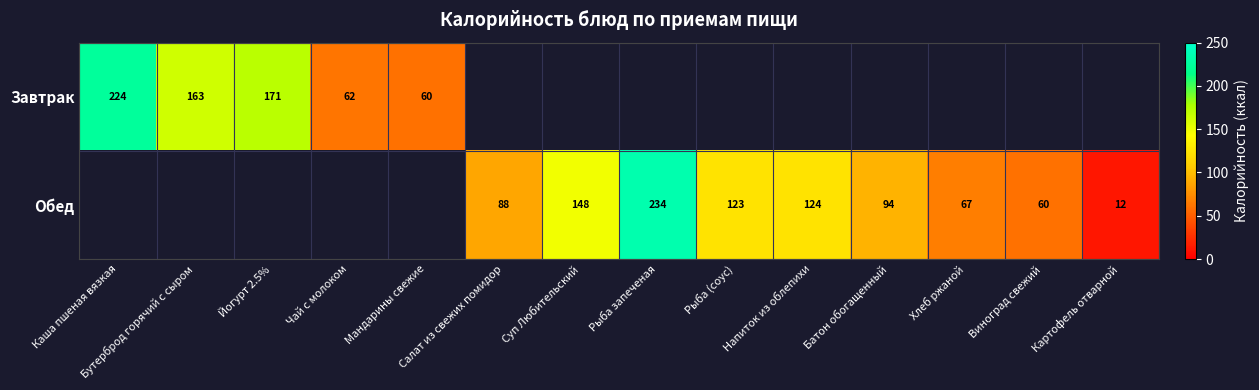

The Обед series shows 118 at Хлеб ржаной. True or false?

False